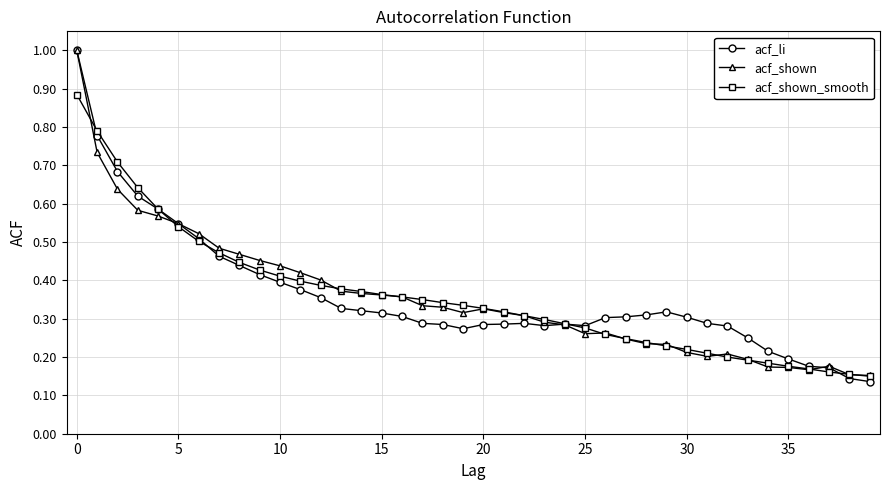

True or false: acf_li has more than 1 points higher than both neighbors.

True